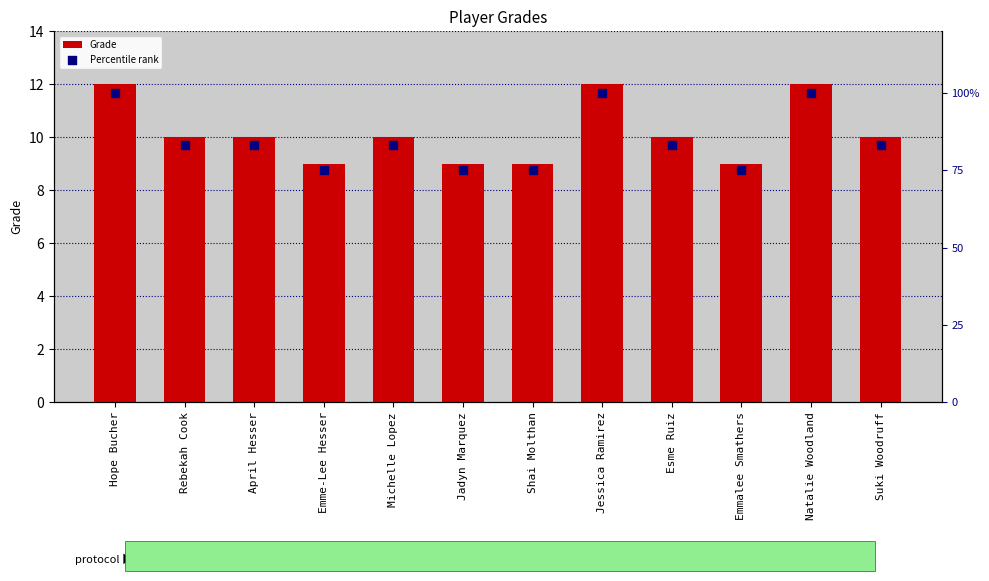

At which category is the sum across all series the highest?

Hope Bucher